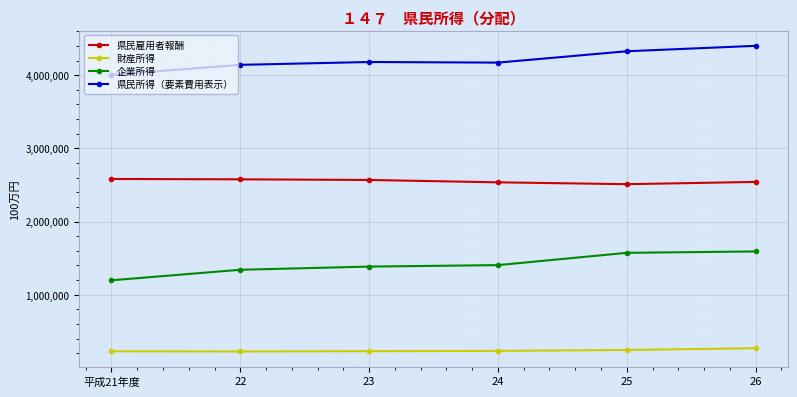

List the series in order of their overall mean, highest first.

県民所得（要素費用表示）, 県民雇用者報酬, 企業所得, 財産所得